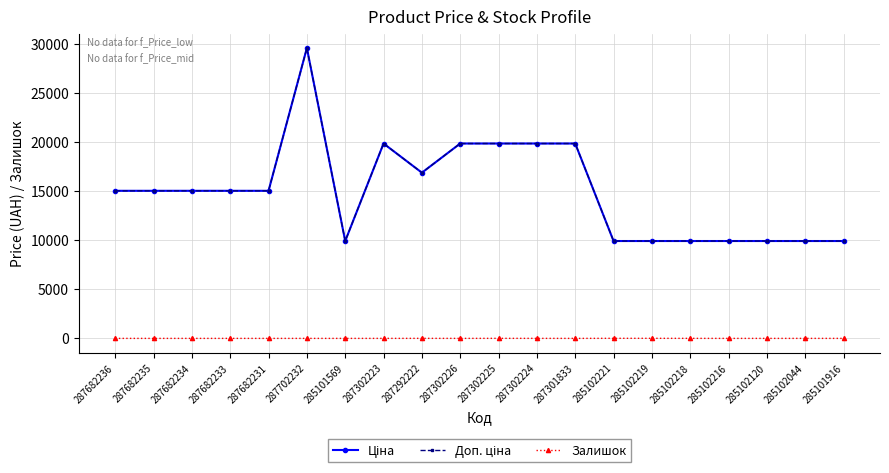

Is this an area chart (filled region under the line)?

No